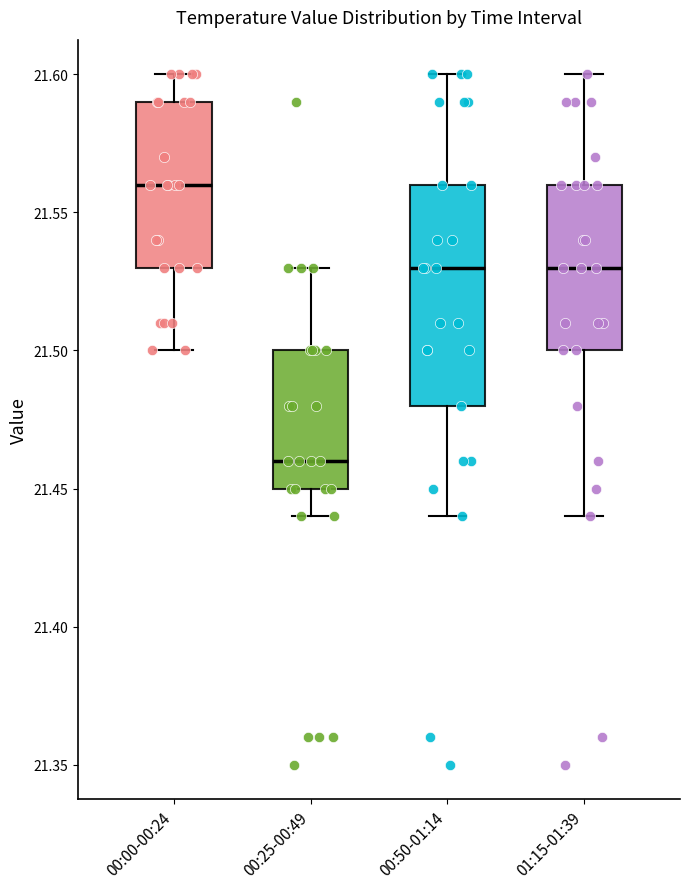

Reading left to right, transcribe this box plot: for each box, give where its median line is, the range the box spans, and where its two whiskers end, as read against the y-axis. The values are not printed on the chart, so give them approximately, as read against the axis.

00:00-00:24: median 21.56, box 21.53 to 21.59, whiskers 21.50 to 21.60
00:25-00:49: median 21.46, box 21.45 to 21.50, whiskers 21.44 to 21.53
00:50-01:14: median 21.53, box 21.48 to 21.56, whiskers 21.44 to 21.60
01:15-01:39: median 21.53, box 21.50 to 21.56, whiskers 21.44 to 21.60